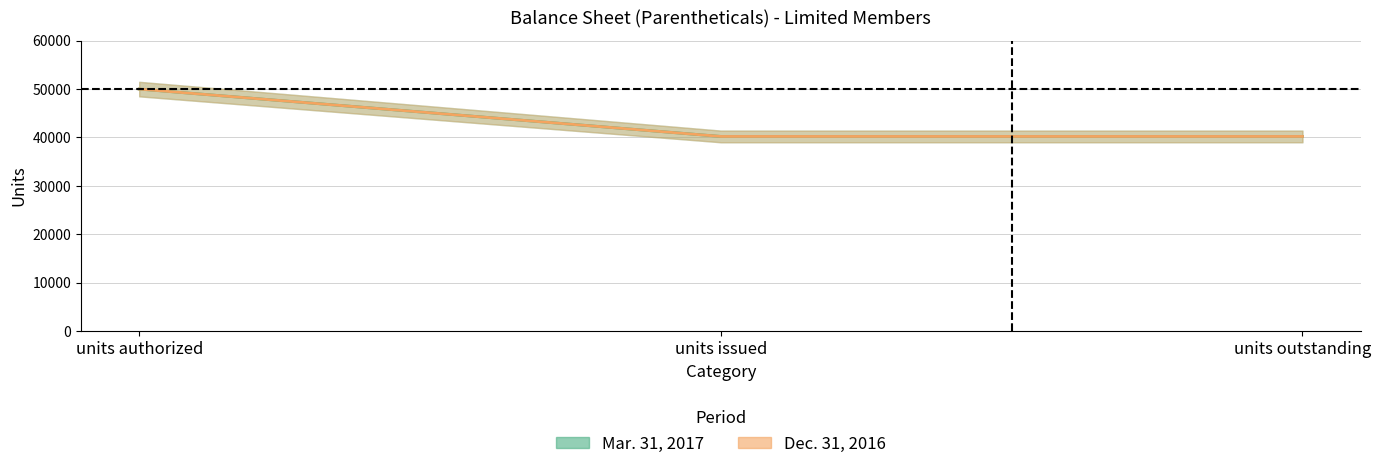

True or false: Mar. 31, 2017 has a value of 40217 at units issued.

True